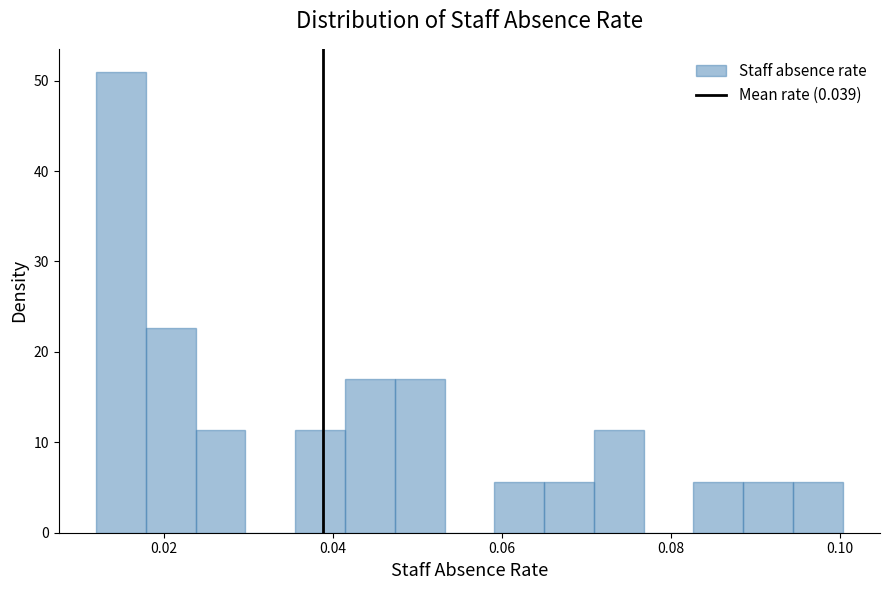

Around what value on the x-axis is the tallest bar? Give the approximate position of its centre, as read against the axis.

0.014